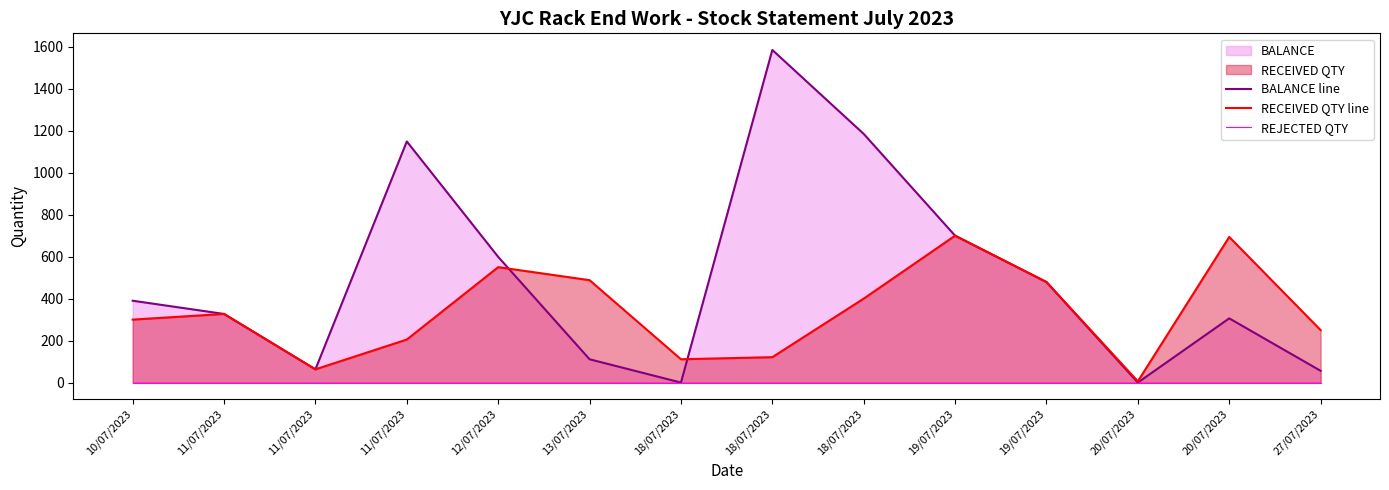

True or false: RECEIVED QTY line has more than 1 points higher than both neighbors.

True